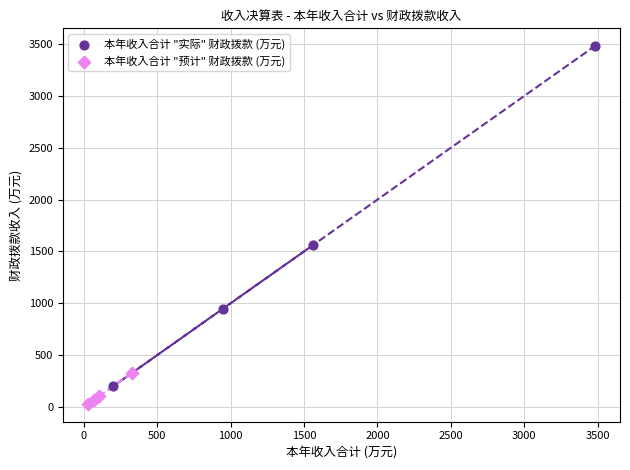

Which series has the widest spread of Y values?

本年收入合计 "实际" 财政拨款 (万元)